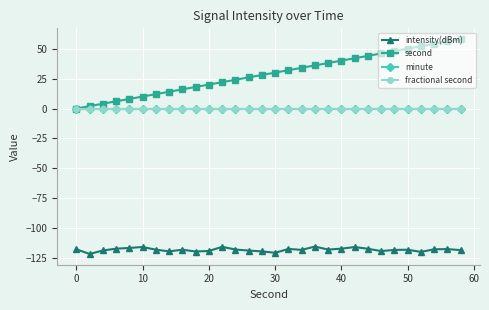

Is this an area chart (filled region under the line)?

No